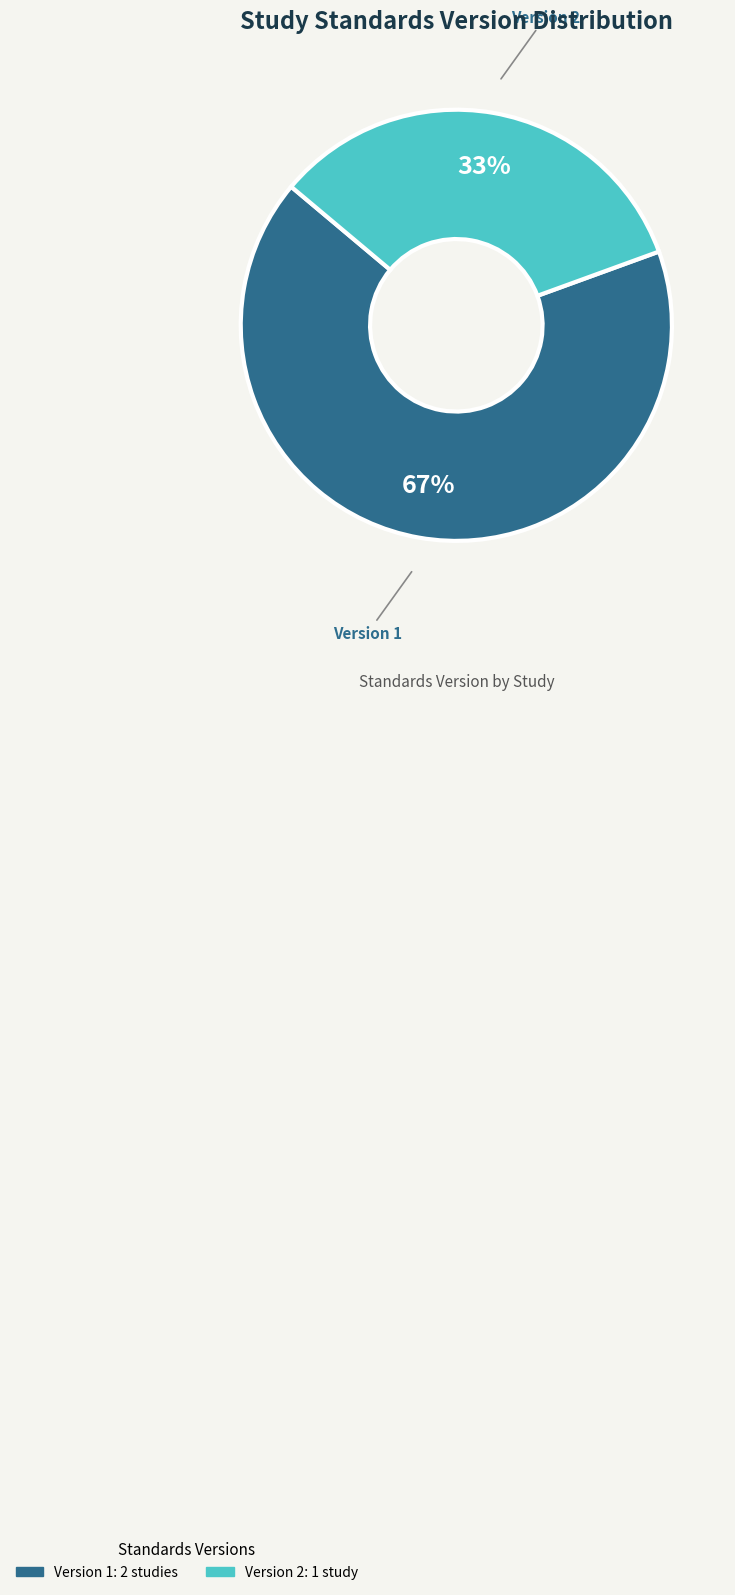

To the nearest percent, what is the average slice percentage?

50%